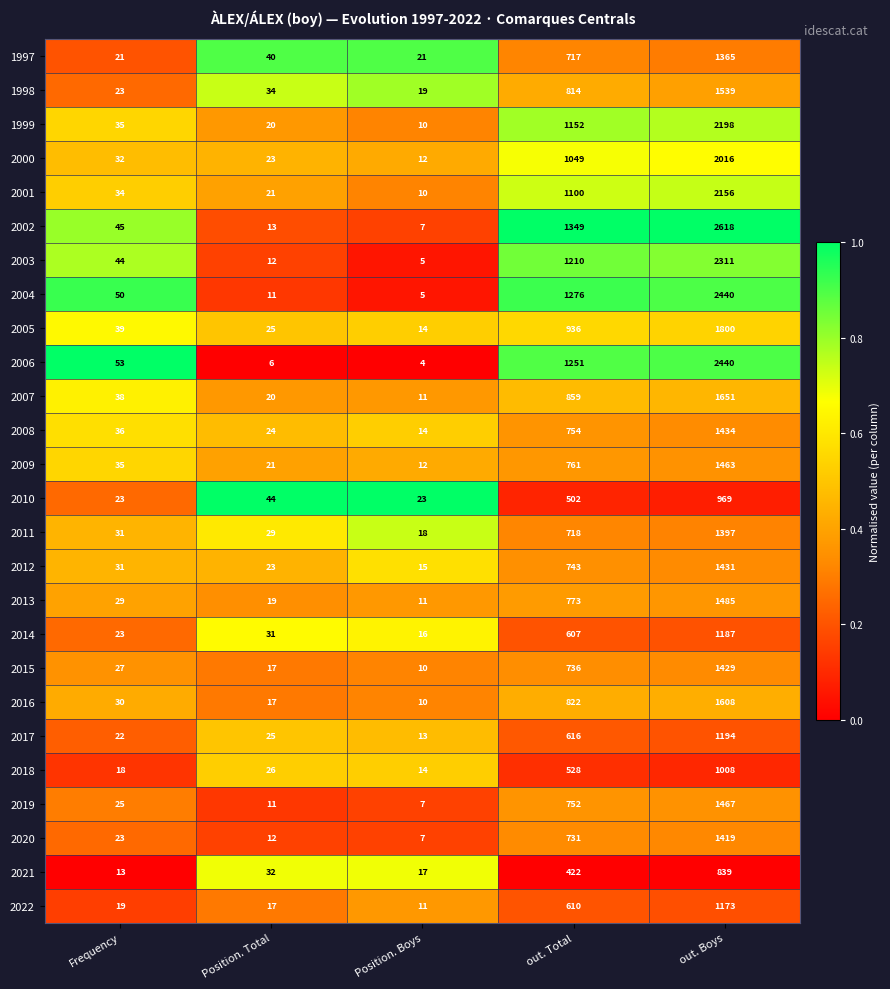

Where is 2017 nearest to the value 603?

out. Total